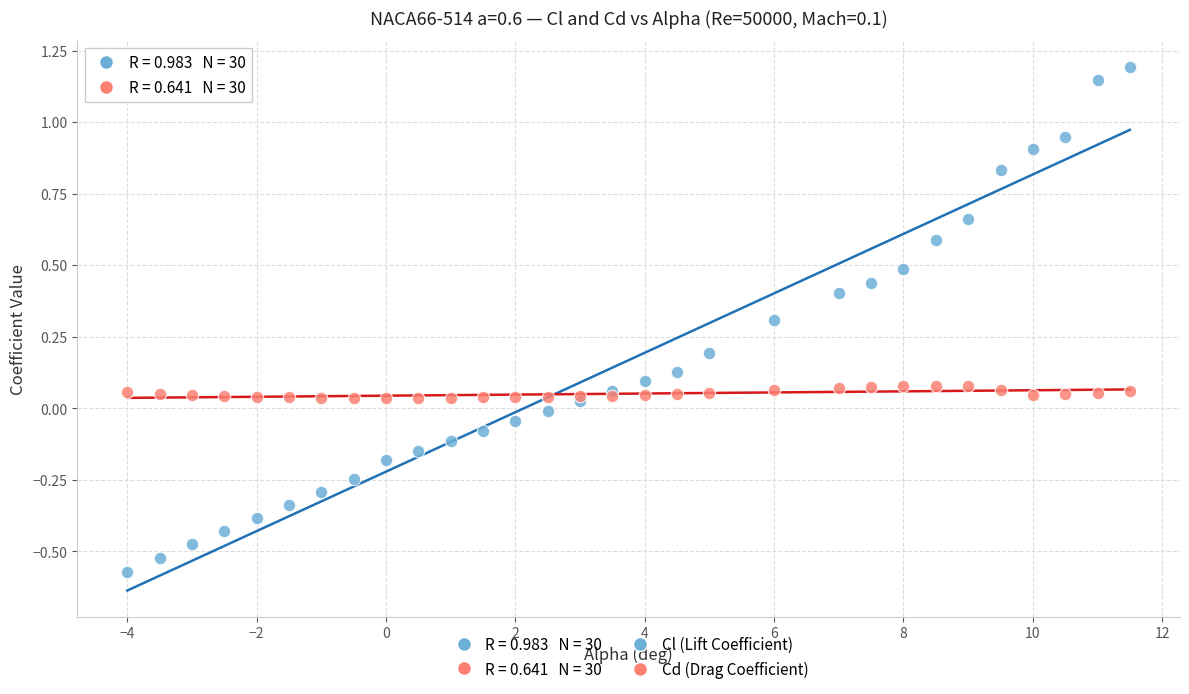

Which series contains the lowest Y value?

Cl (Lift Coefficient)